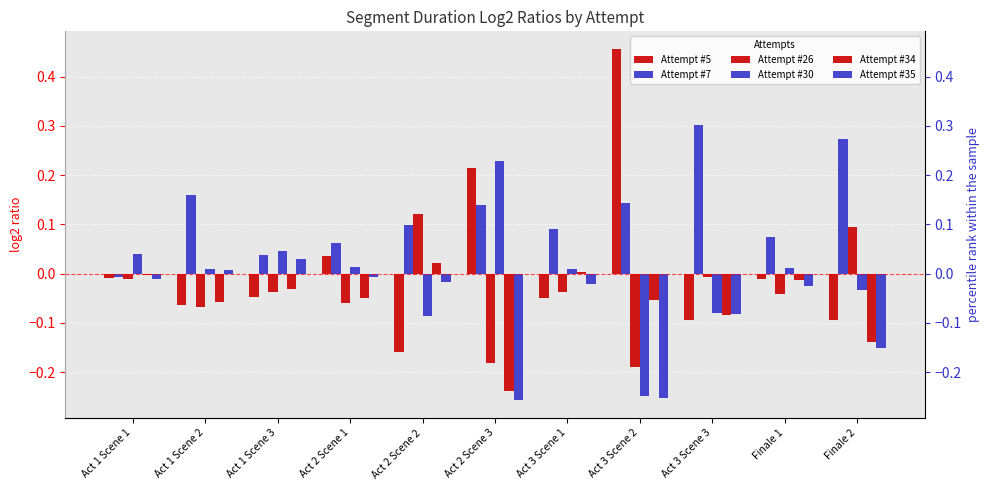

Reading right to left, extract all data points from this chart.

Attempt #5: Finale 2=-0.1	Finale 1=-0.0	Act 3 Scene 3=-0.1	Act 3 Scene 2=0.5	Act 3 Scene 1=-0.1	Act 2 Scene 3=0.2	Act 2 Scene 2=-0.2	Act 2 Scene 1=0.0	Act 1 Scene 3=-0.0	Act 1 Scene 2=-0.1	Act 1 Scene 1=-0.0
Attempt #7: Finale 2=0.3	Finale 1=0.1	Act 3 Scene 3=0.3	Act 3 Scene 2=0.1	Act 3 Scene 1=0.1	Act 2 Scene 3=0.1	Act 2 Scene 2=0.1	Act 2 Scene 1=0.1	Act 1 Scene 3=0.0	Act 1 Scene 2=0.2	Act 1 Scene 1=-0.0
Attempt #26: Finale 2=0.1	Finale 1=-0.0	Act 3 Scene 3=-0.0	Act 3 Scene 2=-0.2	Act 3 Scene 1=-0.0	Act 2 Scene 3=-0.2	Act 2 Scene 2=0.1	Act 2 Scene 1=-0.1	Act 1 Scene 3=-0.0	Act 1 Scene 2=-0.1	Act 1 Scene 1=-0.0
Attempt #30: Finale 2=-0.0	Finale 1=0.0	Act 3 Scene 3=-0.1	Act 3 Scene 2=-0.2	Act 3 Scene 1=0.0	Act 2 Scene 3=0.2	Act 2 Scene 2=-0.1	Act 2 Scene 1=0.0	Act 1 Scene 3=0.0	Act 1 Scene 2=0.0	Act 1 Scene 1=0.0
Attempt #34: Finale 2=-0.1	Finale 1=-0.0	Act 3 Scene 3=-0.1	Act 3 Scene 2=-0.1	Act 3 Scene 1=0.0	Act 2 Scene 3=-0.2	Act 2 Scene 2=0.0	Act 2 Scene 1=-0.1	Act 1 Scene 3=-0.0	Act 1 Scene 2=-0.1	Act 1 Scene 1=-0.0
Attempt #35: Finale 2=-0.2	Finale 1=-0.0	Act 3 Scene 3=-0.1	Act 3 Scene 2=-0.3	Act 3 Scene 1=-0.0	Act 2 Scene 3=-0.3	Act 2 Scene 2=-0.0	Act 2 Scene 1=-0.0	Act 1 Scene 3=0.0	Act 1 Scene 2=0.0	Act 1 Scene 1=-0.0